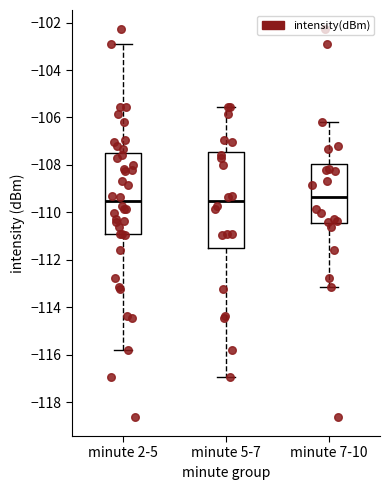

Comparing the boxes themselves (not the whiskers), which one is the tallest?

minute 5-7